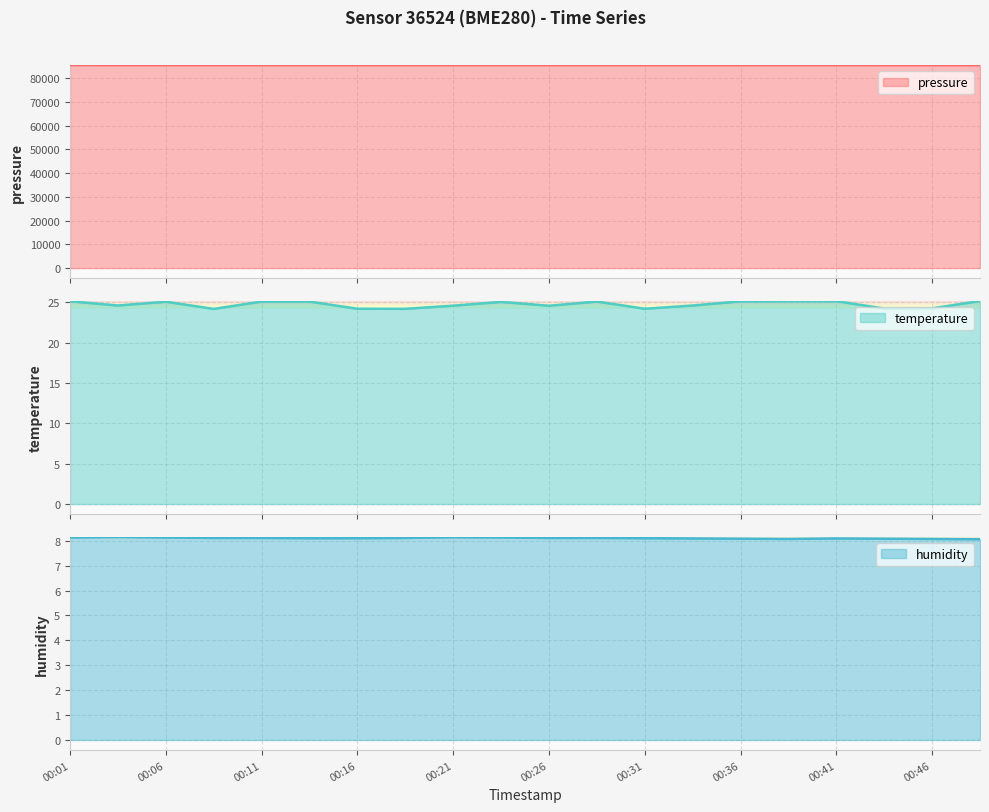

What is the difference between the maximum and minimum values in the temperature series?

1.0